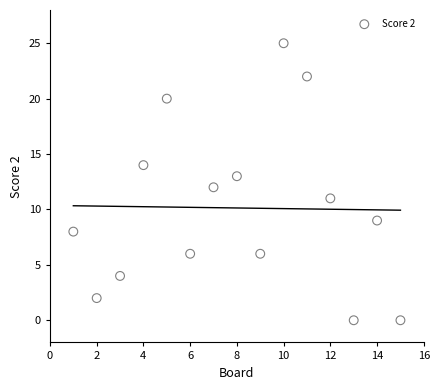

What is the range of Y values (max minus min)?

25